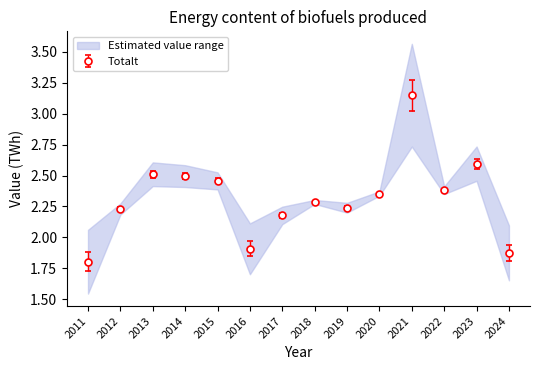

Approximately how many times larger is the value at 2015 compared to 2013?

1.0